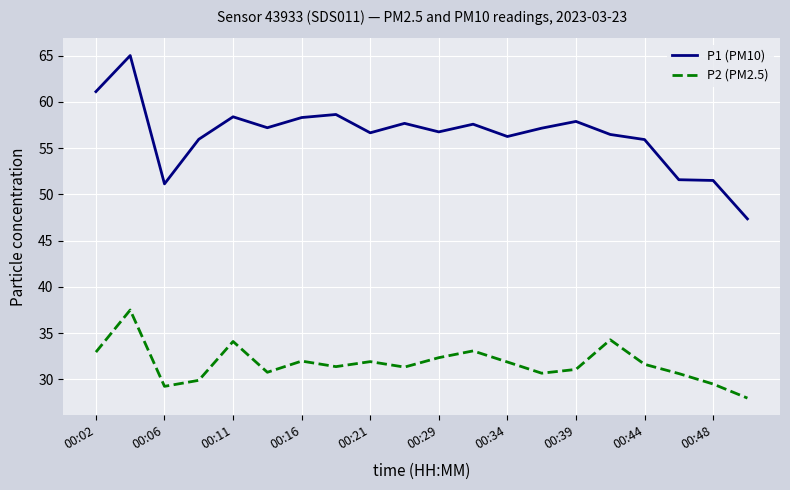

Which series has the largest total across all categories?

P1 (PM10)